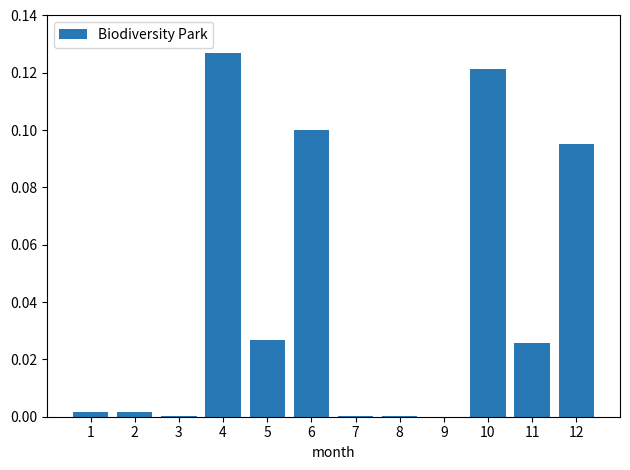

At which category does the chart reach its peak across all series?

4